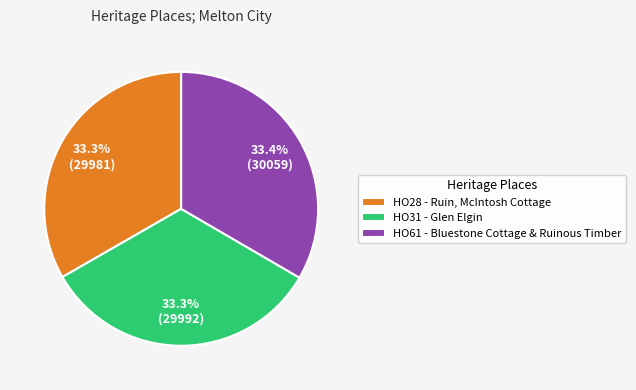

Combined, do HO61 - Bluestone Cottage & Ruinous Timber and HO31 - Glen Elgin account for over 50%?

Yes